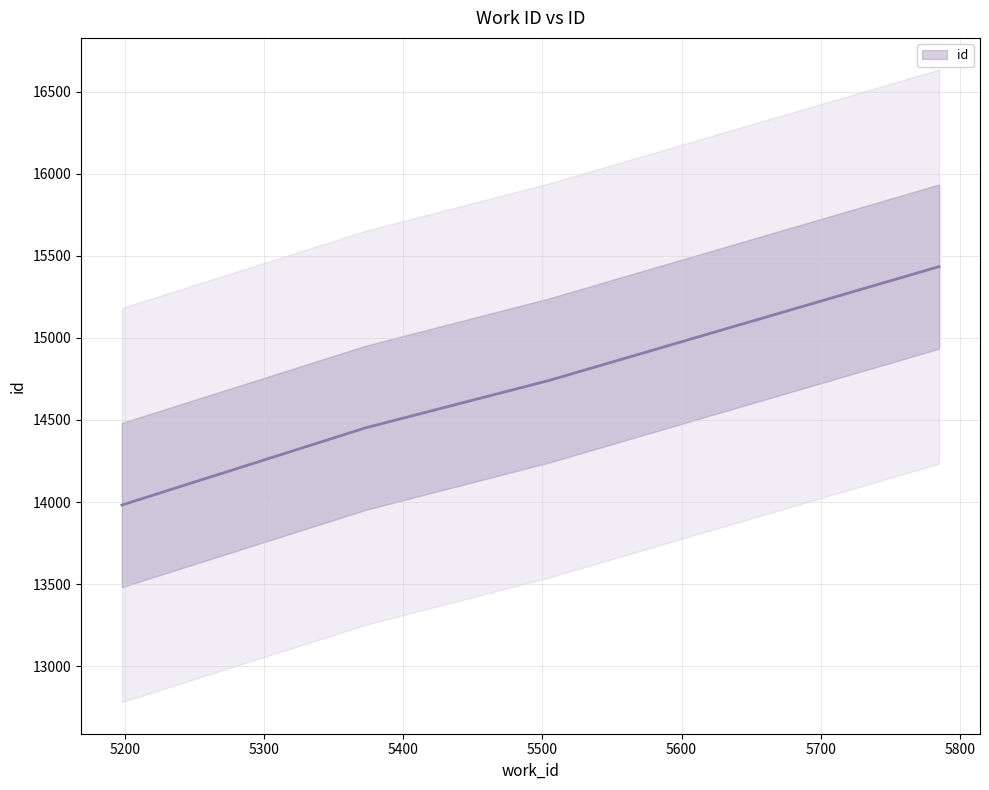

What is the minimum value shown in the chart?

13982